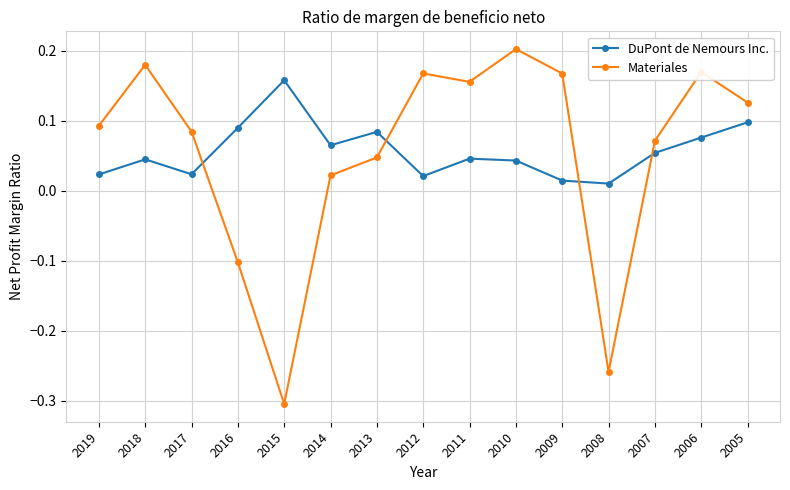

At how many categories does at least one series exceed 0?

15